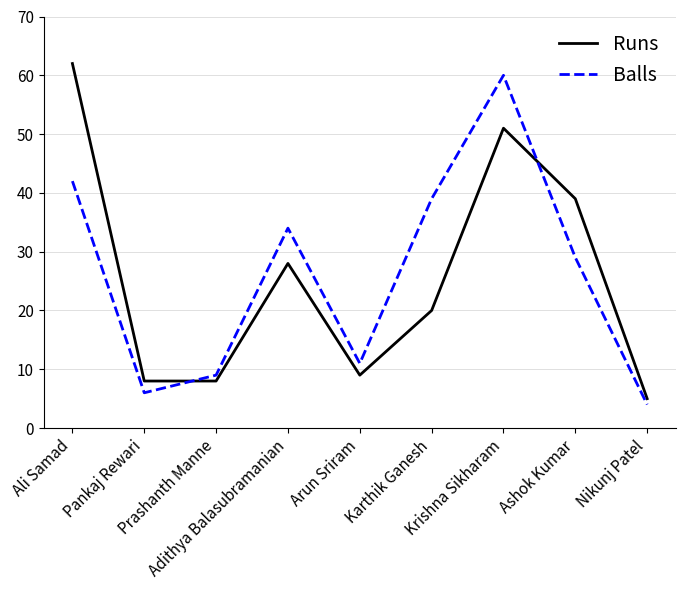

The value of Runs at Adithya Balasubramanian is 12. True or false?

False